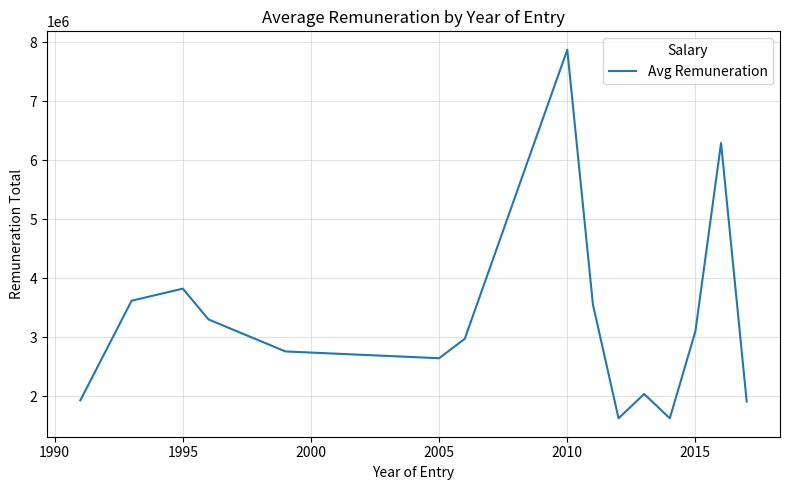

What is the difference between the maximum and minimum values?

6249760.0